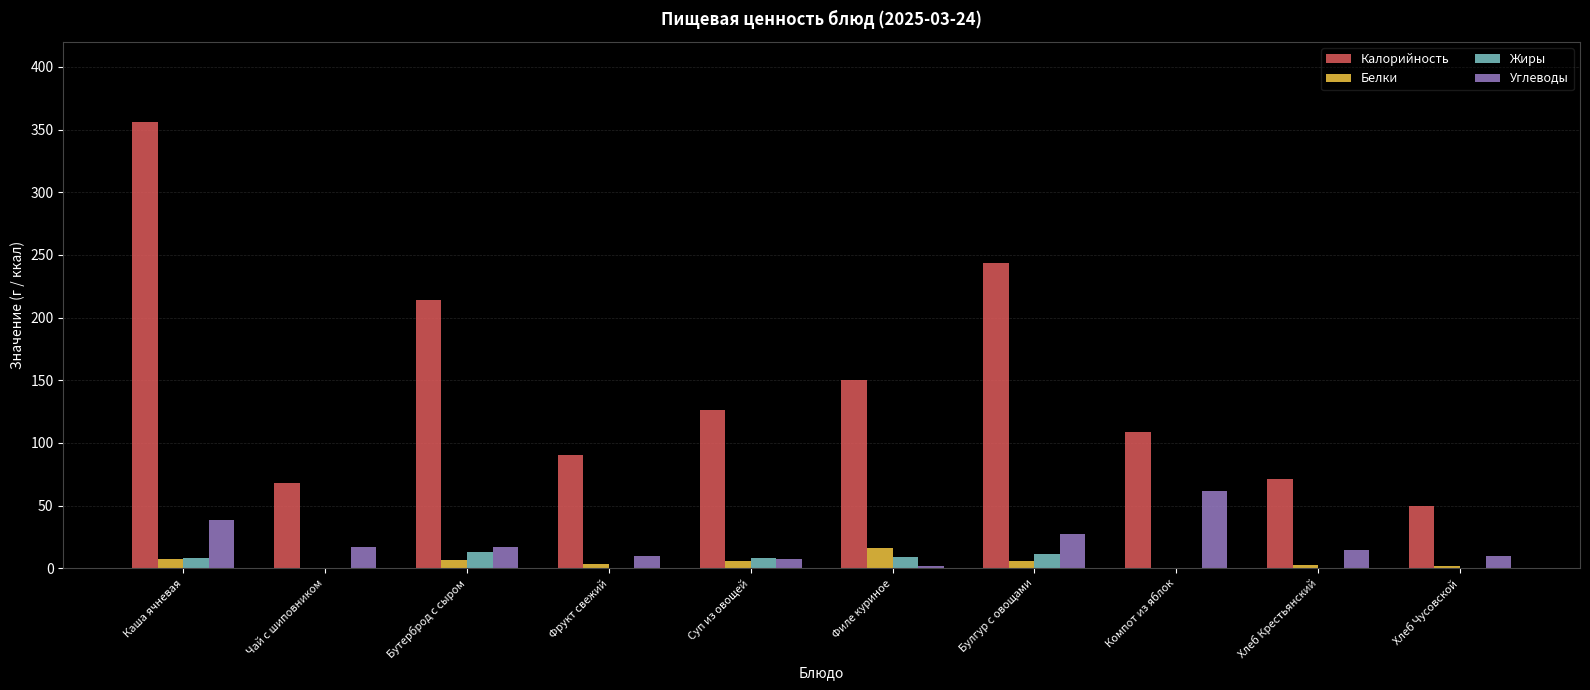

At which category is the sum across all series the highest?

Каша ячневая